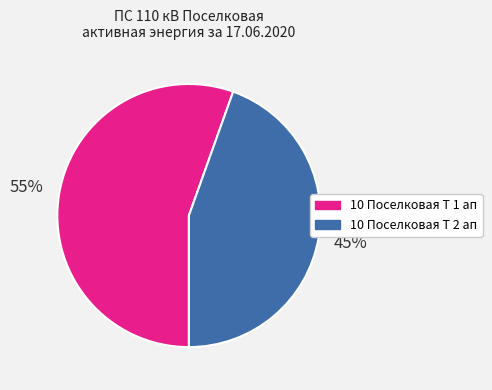

Which has a higher value, 10 Поселковая Т 1 ап or 10 Поселковая Т 2 ап?

10 Поселковая Т 1 ап